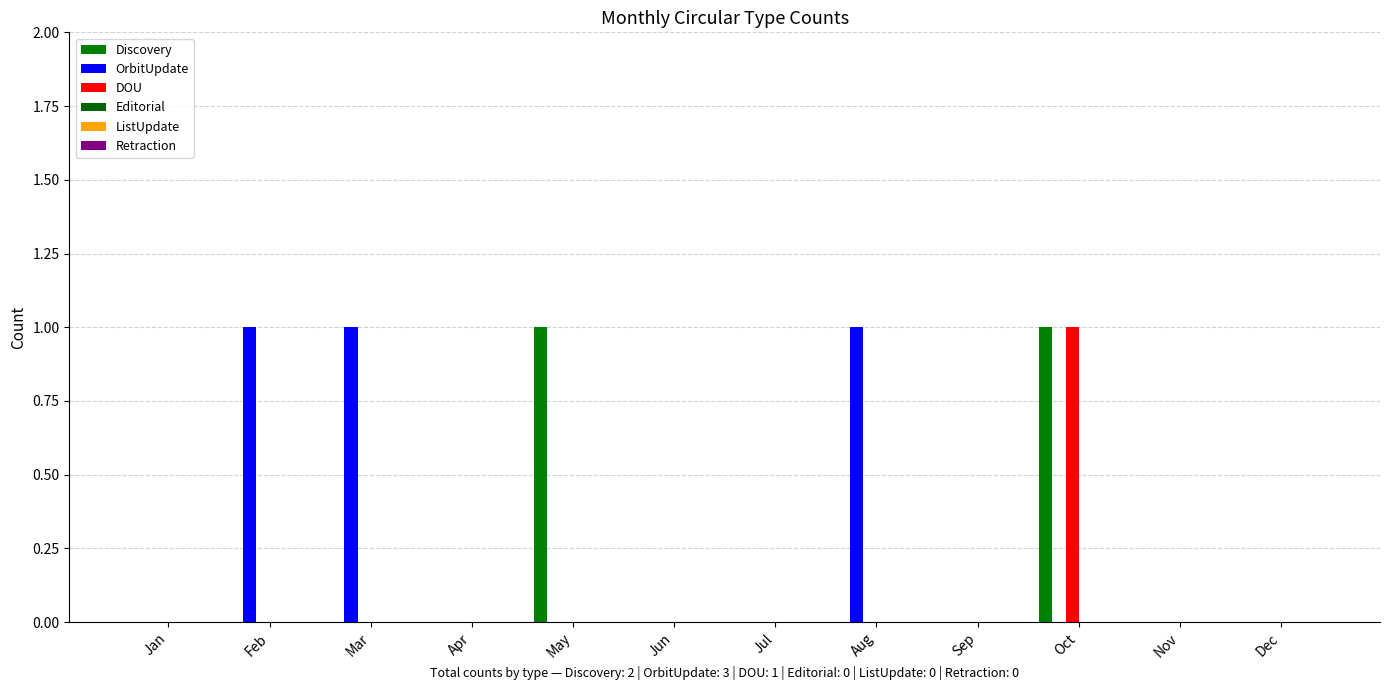

Are the bars grouped side by side (vs. stacked)?

Yes